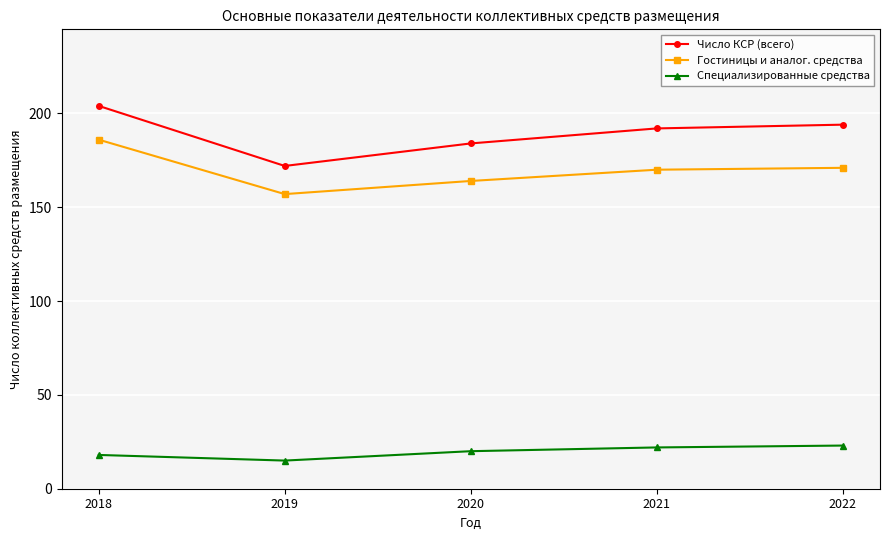

What is the spread (max minus min) of values at 2018?

186